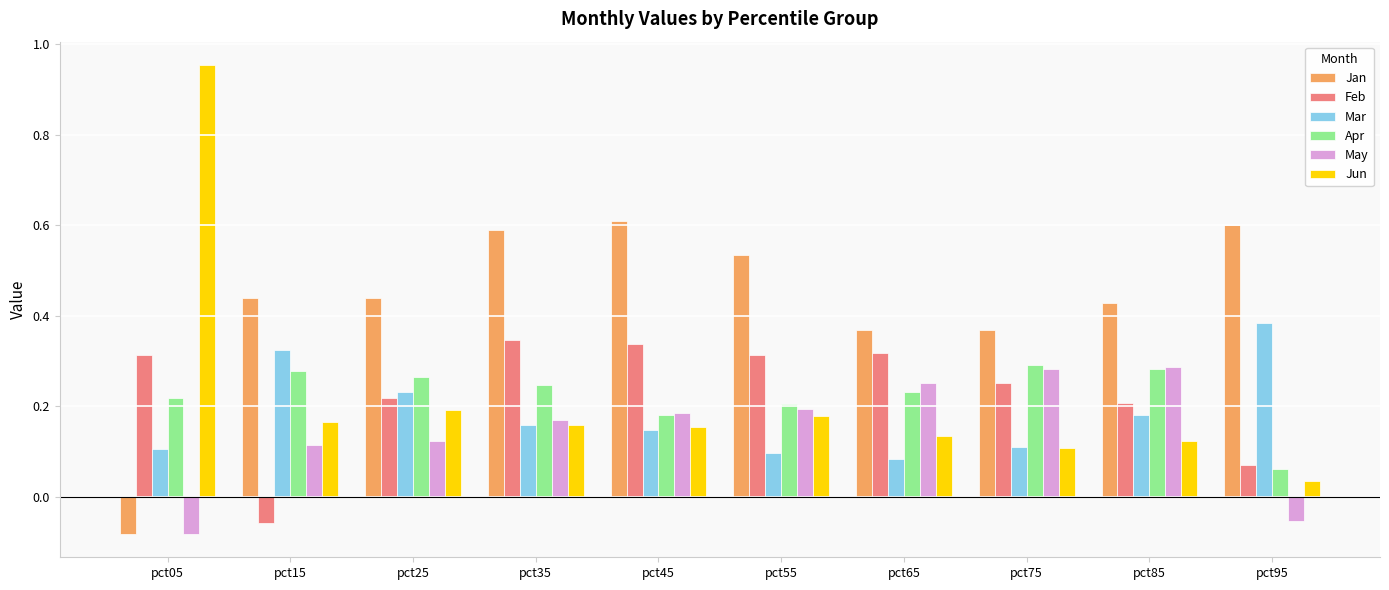

Is it true that Jun equals 0.1 at pct75?

True